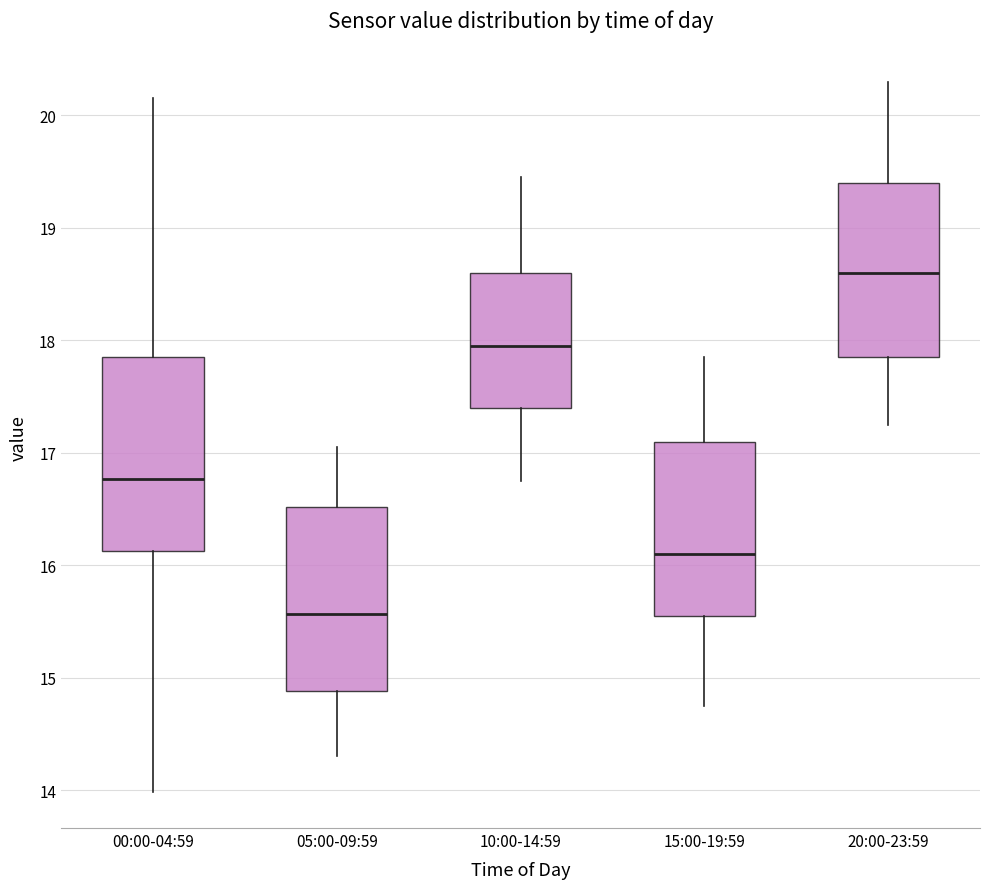

Reading left to right, read every box against the y-axis: the position of its median line, the range the box covers, and the ends of its whiskers. The values are not printed on the chart, so give them approximately, as read against the axis.

00:00-04:59: median 16.8, box 16.1 to 17.9, whiskers 14.0 to 20.2
05:00-09:59: median 15.6, box 14.9 to 16.5, whiskers 14.3 to 17.1
10:00-14:59: median 18.0, box 17.4 to 18.6, whiskers 16.8 to 19.5
15:00-19:59: median 16.1, box 15.6 to 17.1, whiskers 14.8 to 17.9
20:00-23:59: median 18.6, box 17.9 to 19.4, whiskers 17.3 to 20.3